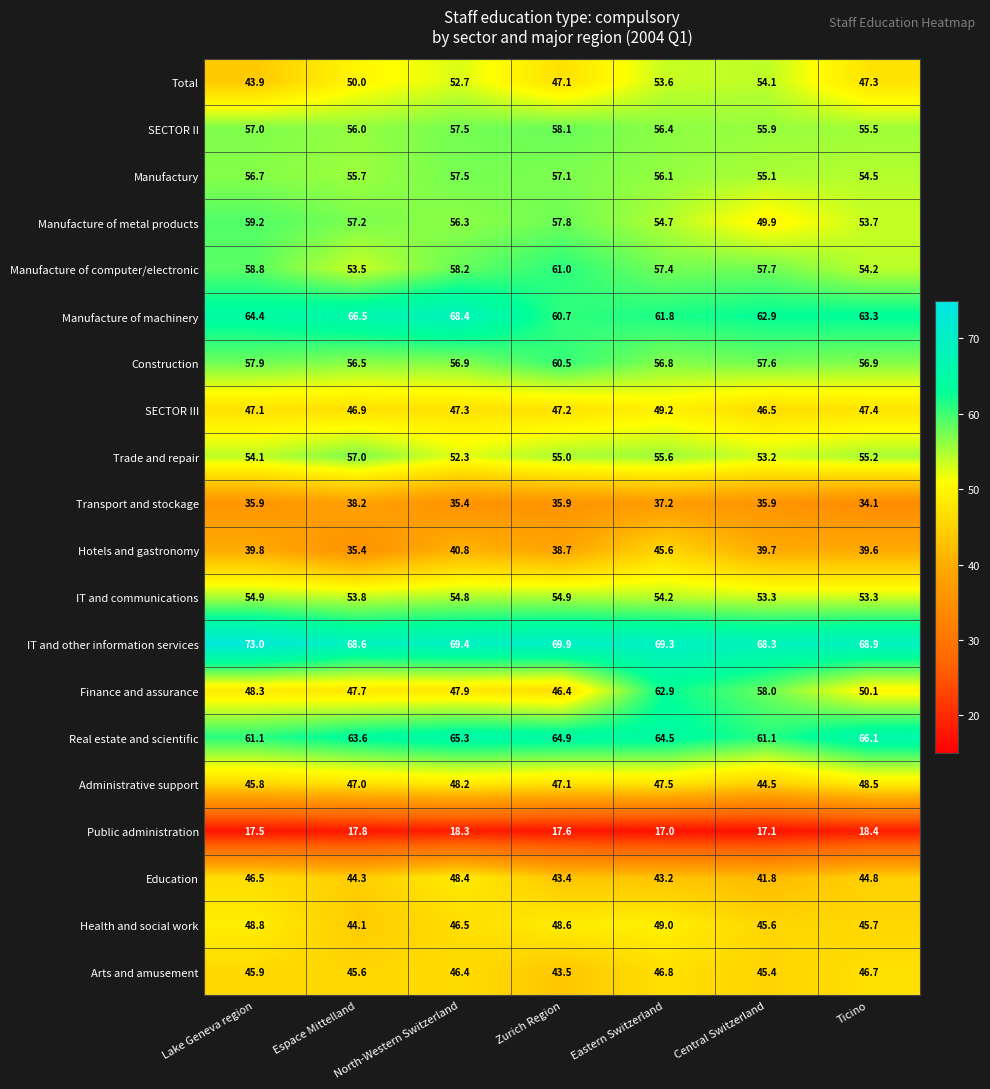

What value does the Real estate and scientific series have at North-Western Switzerland?

65.3